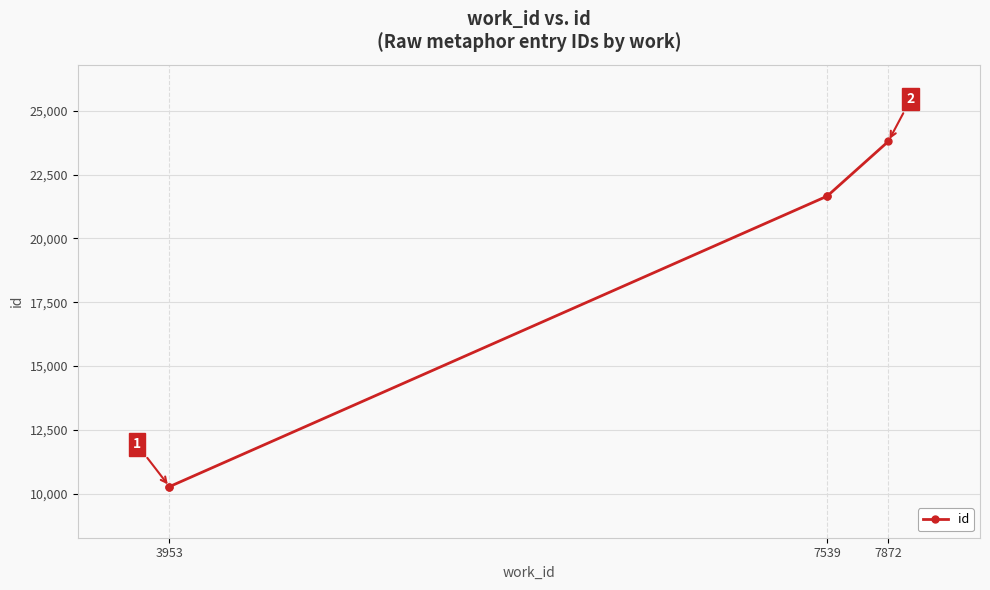

The value at 7539 is 30865. True or false?

False